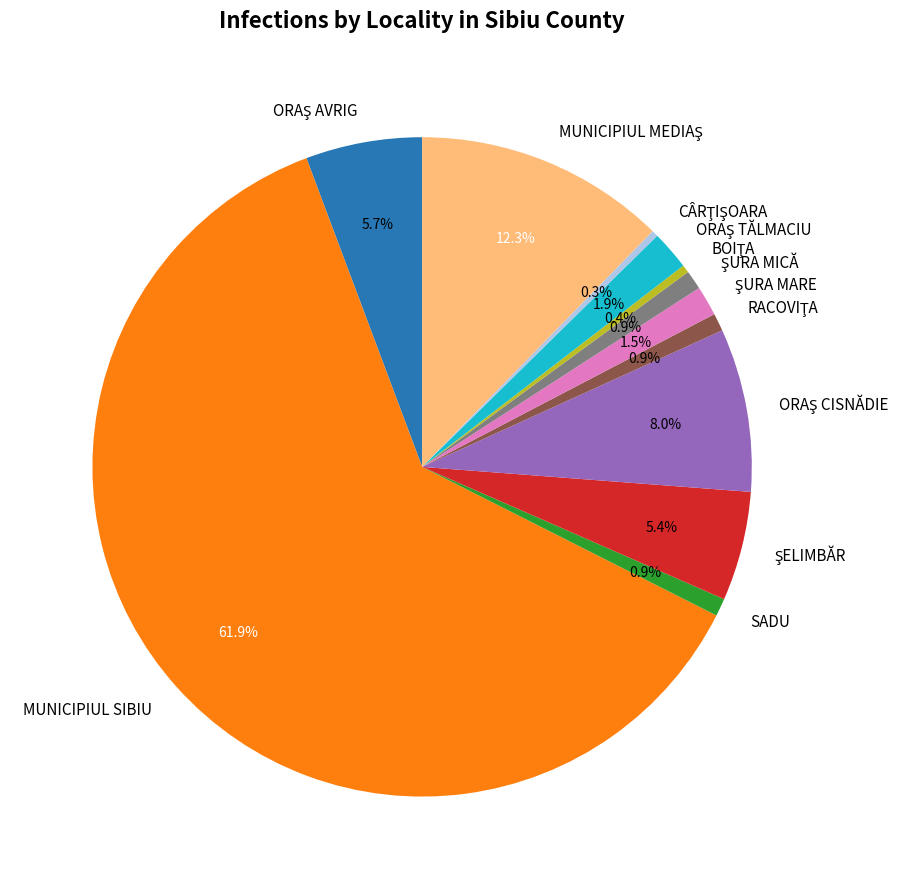

To the nearest percent, what percentage of the pie is SADU?

1%